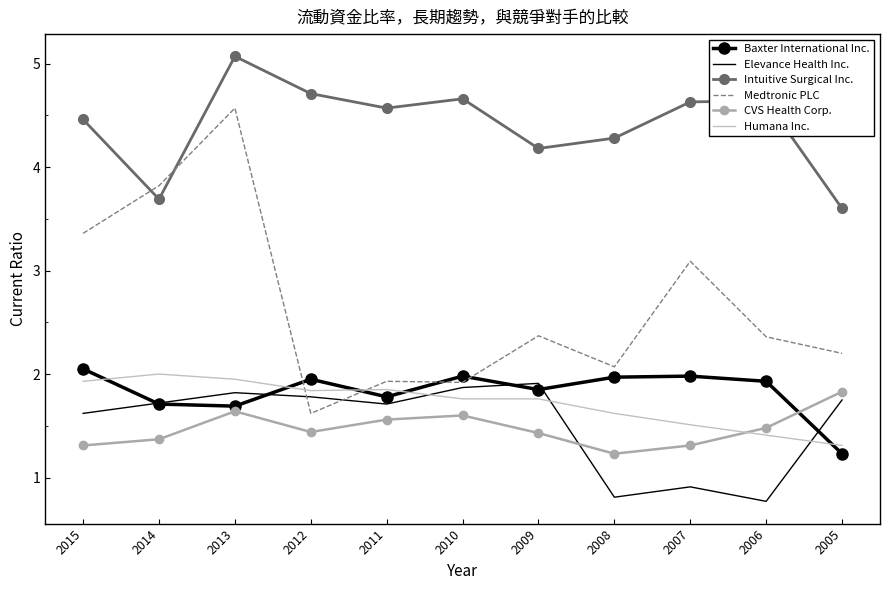

Where does the Elevance Health Inc. series first go above 1?

2015